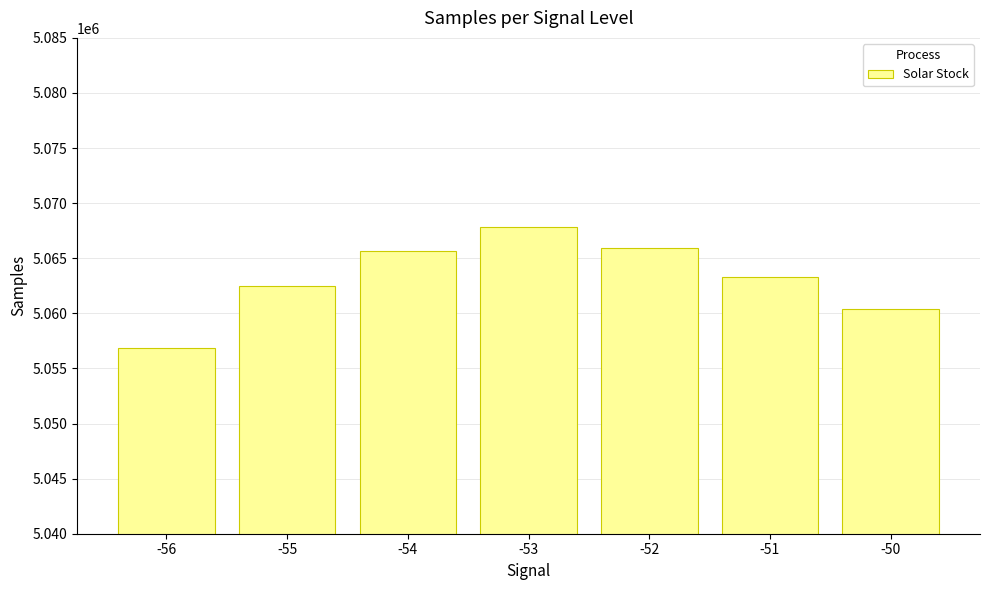

How many bars are there in total?

7